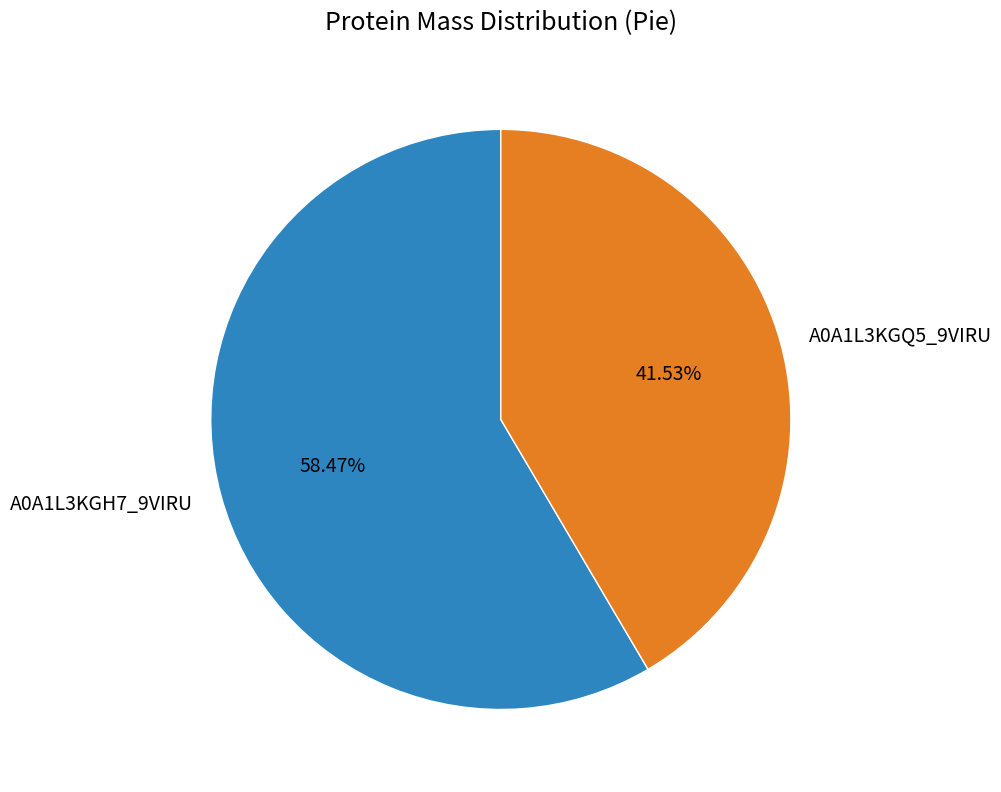

How many slices are in this pie chart?

2